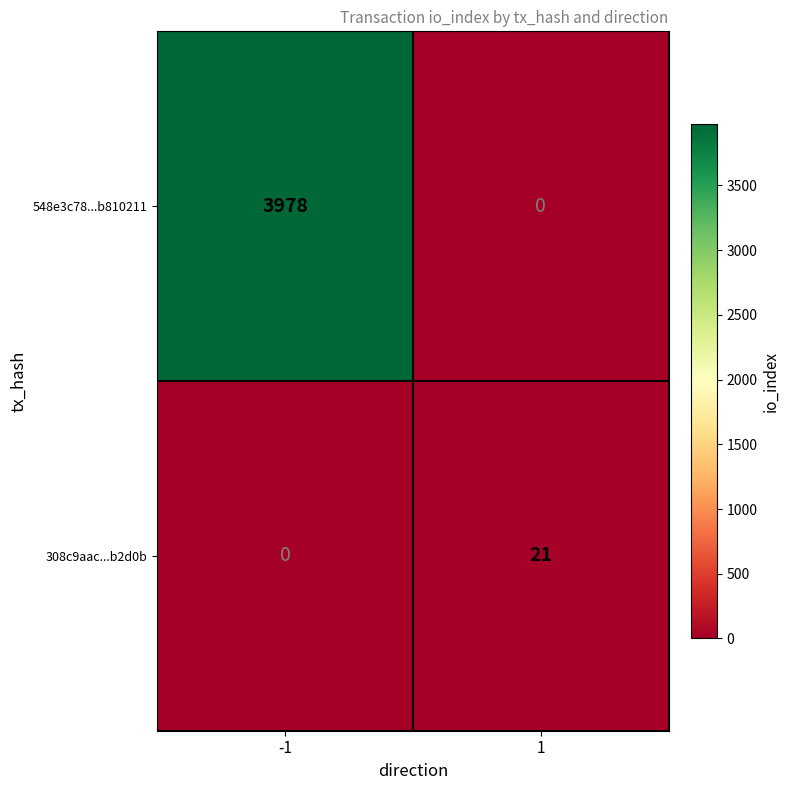

The value of 548e3c78...b810211 at -1 is 855. True or false?

False